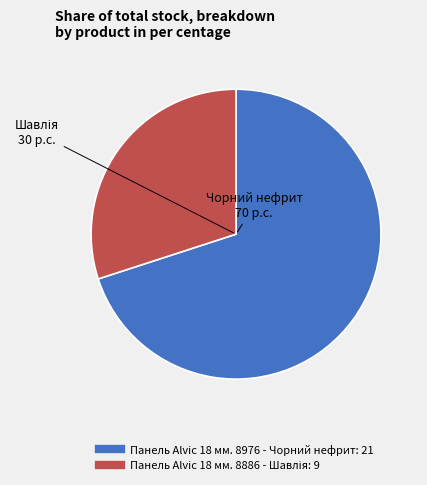

Which category has the biggest portion of the pie?

Панель Alvic 18 мм. 8976 - Чорний нефрит